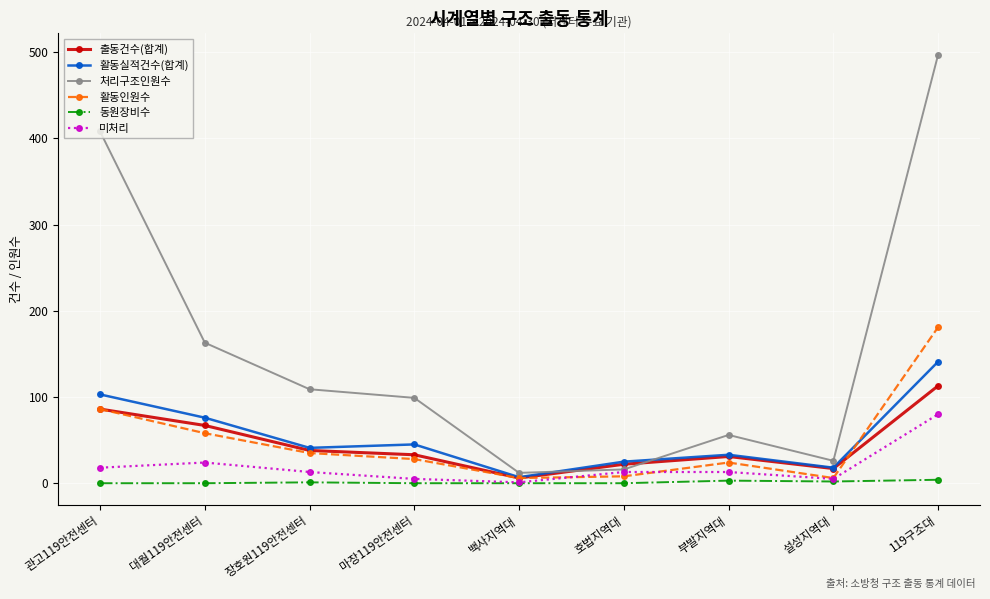

What position from the right is 관고119안전센터?

9